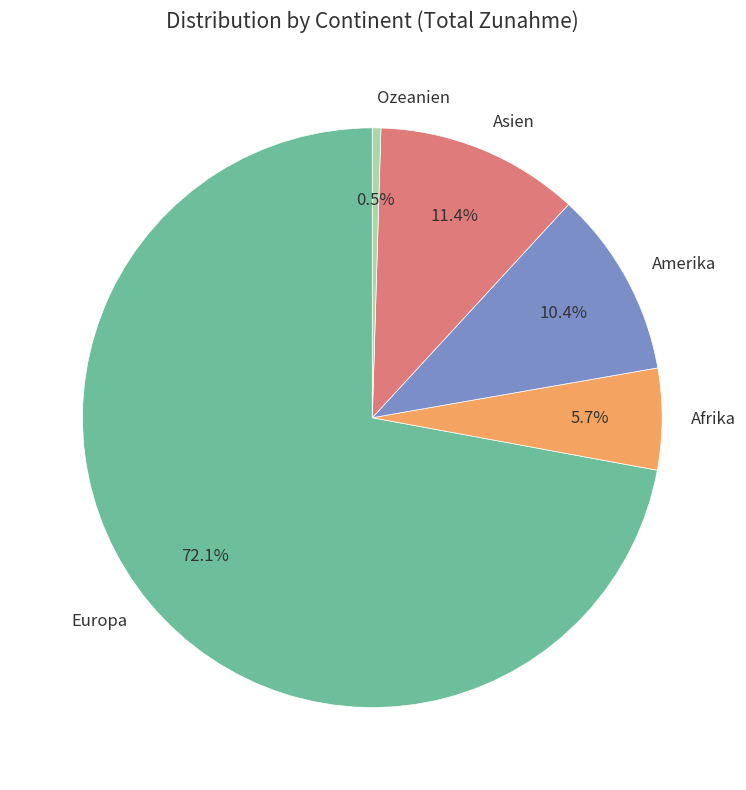

To the nearest percent, what portion does Afrika represent?

6%